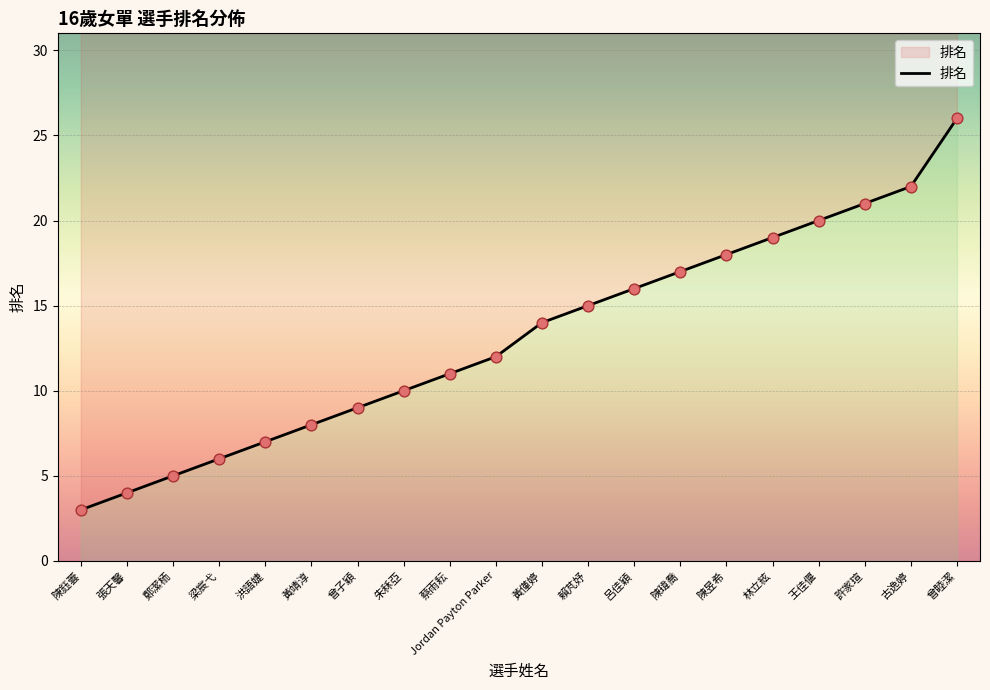

What is the change in value from 呂佳穎 to 許家瑄?

+5